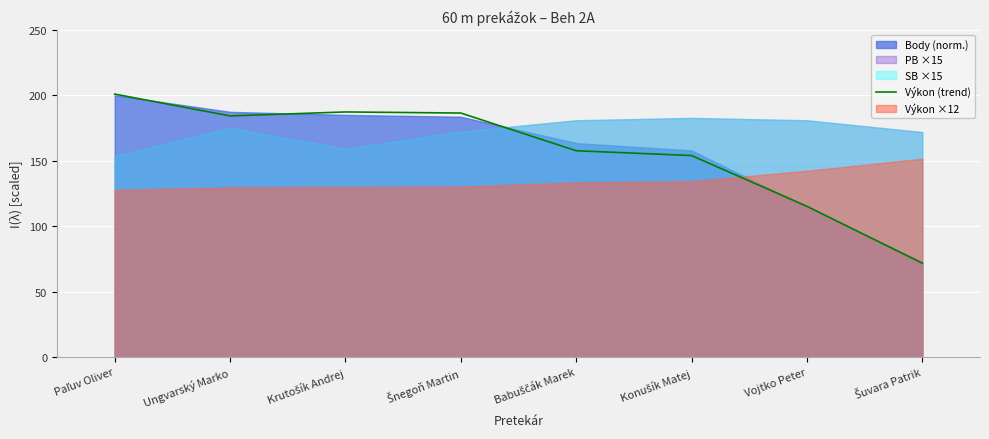

What is the value of the 7th point from the left?

115.1